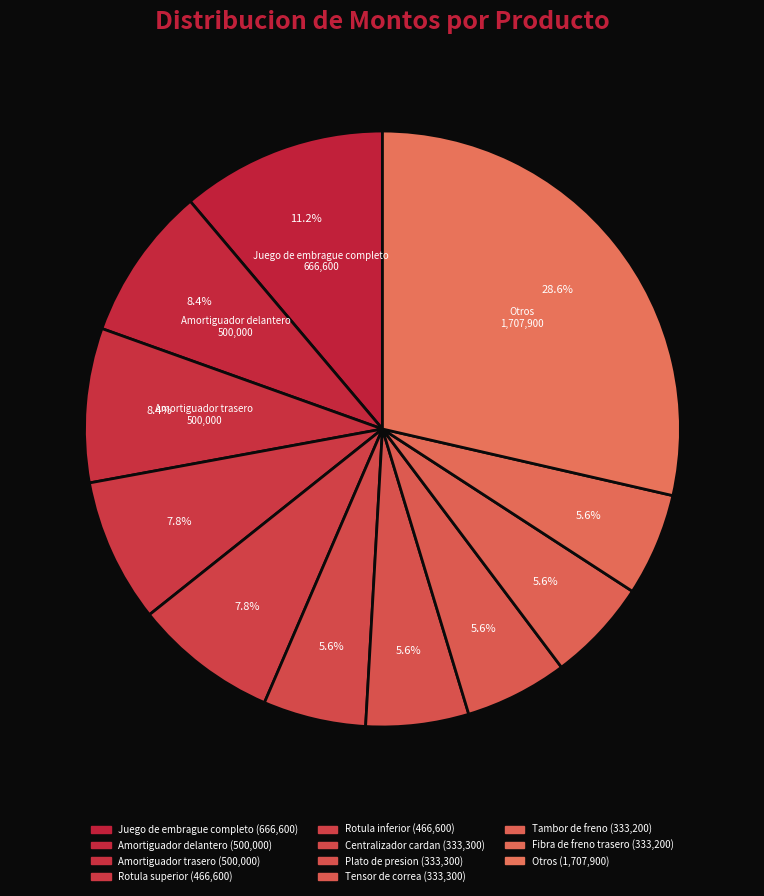

How many slices are in this pie chart?

11